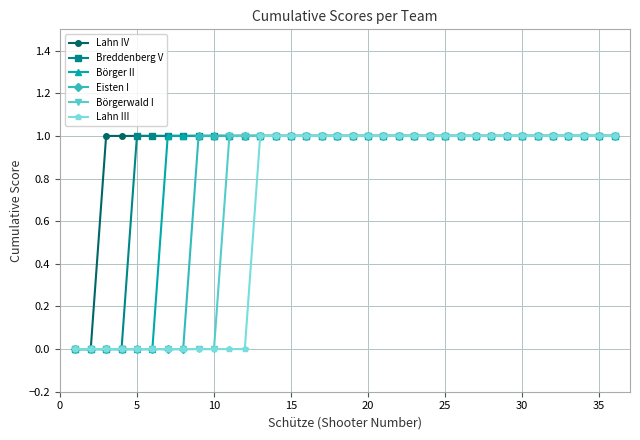

List the series in order of their overall mean, lowest first.

Lahn III, Börgerwald I, Eisten I, Börger II, Breddenberg V, Lahn IV